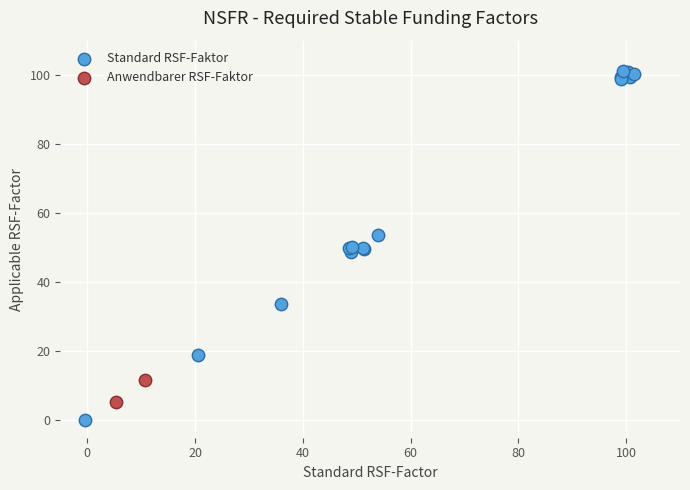

What are all the series names shown in the legend?

Standard RSF-Faktor, Anwendbarer RSF-Faktor